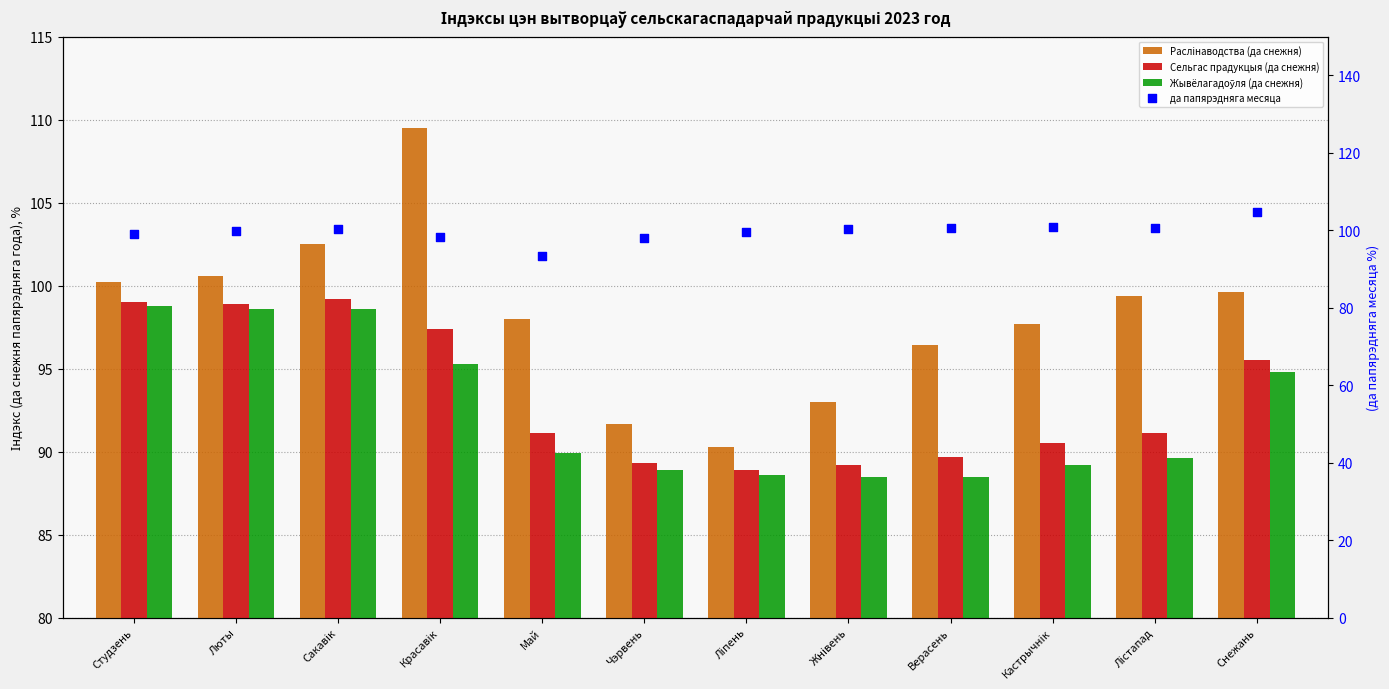

What is the total value across all series at Май?

372.5